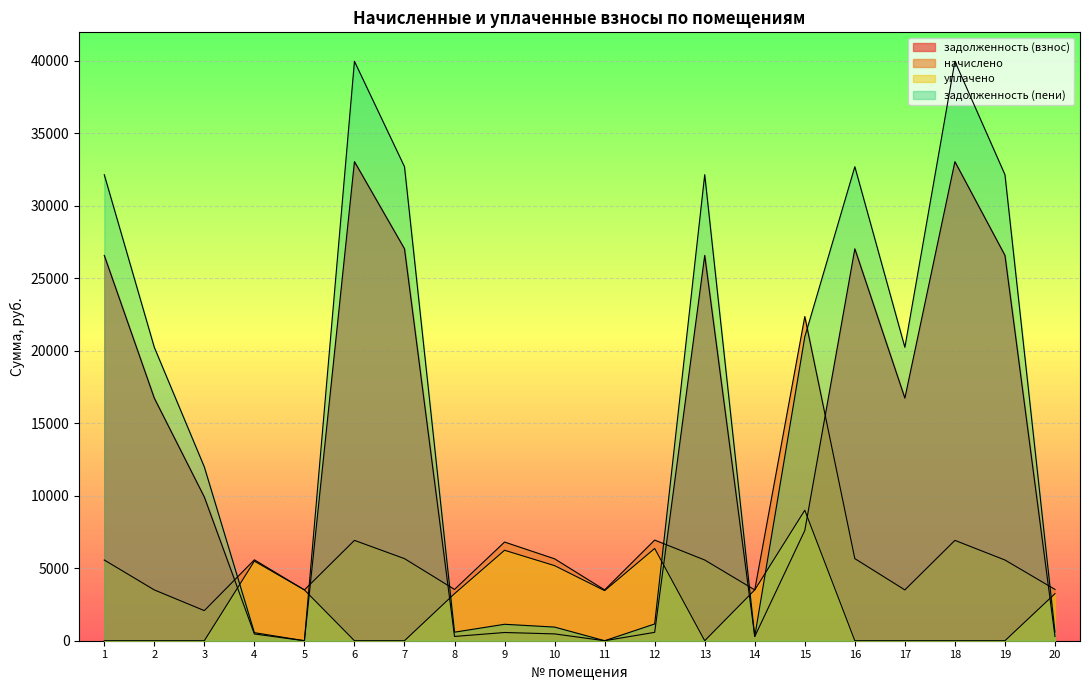

Is it true that уплачено equals 0.0 at 17?

True